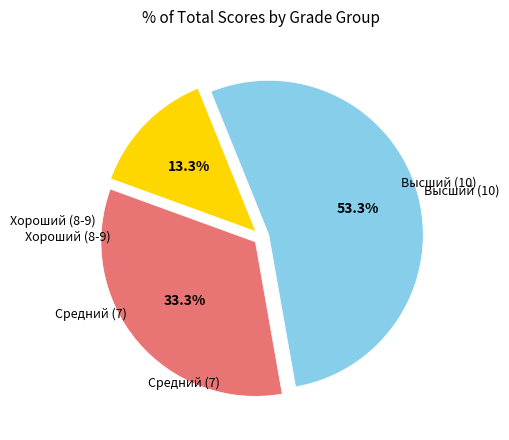

Is there a majority slice in this chart?

Yes